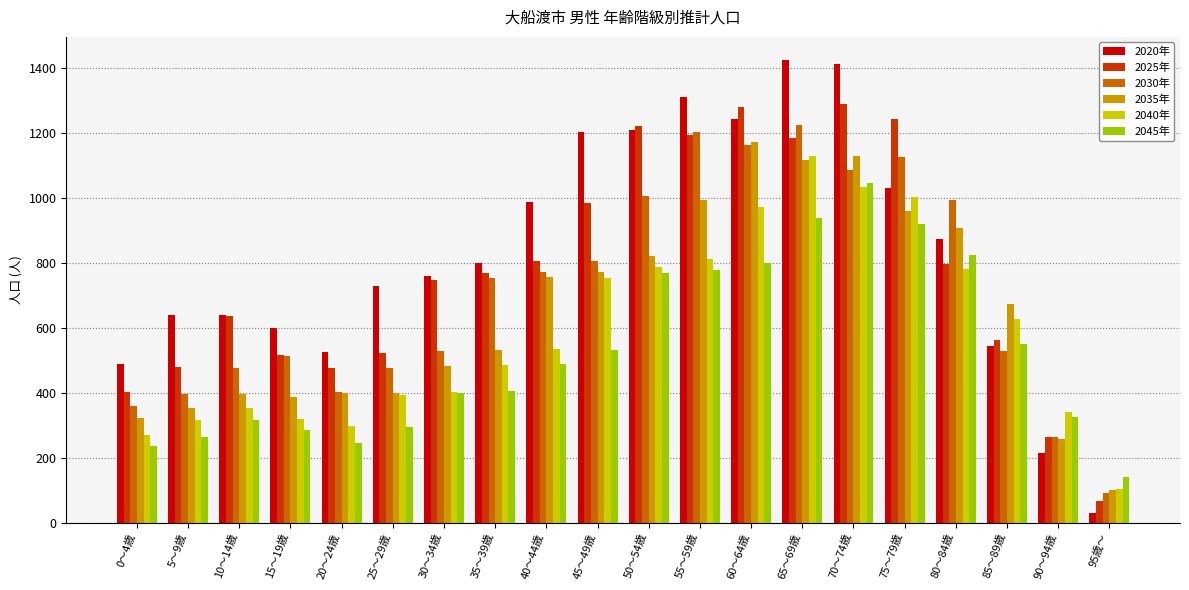

What is the total value across all series at 25～29歳?

2816